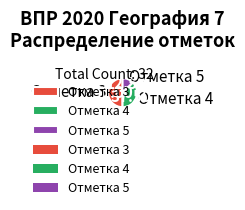

Rank the categories by value from highest to lowest.

Отметка 3, Отметка 4, Отметка 5